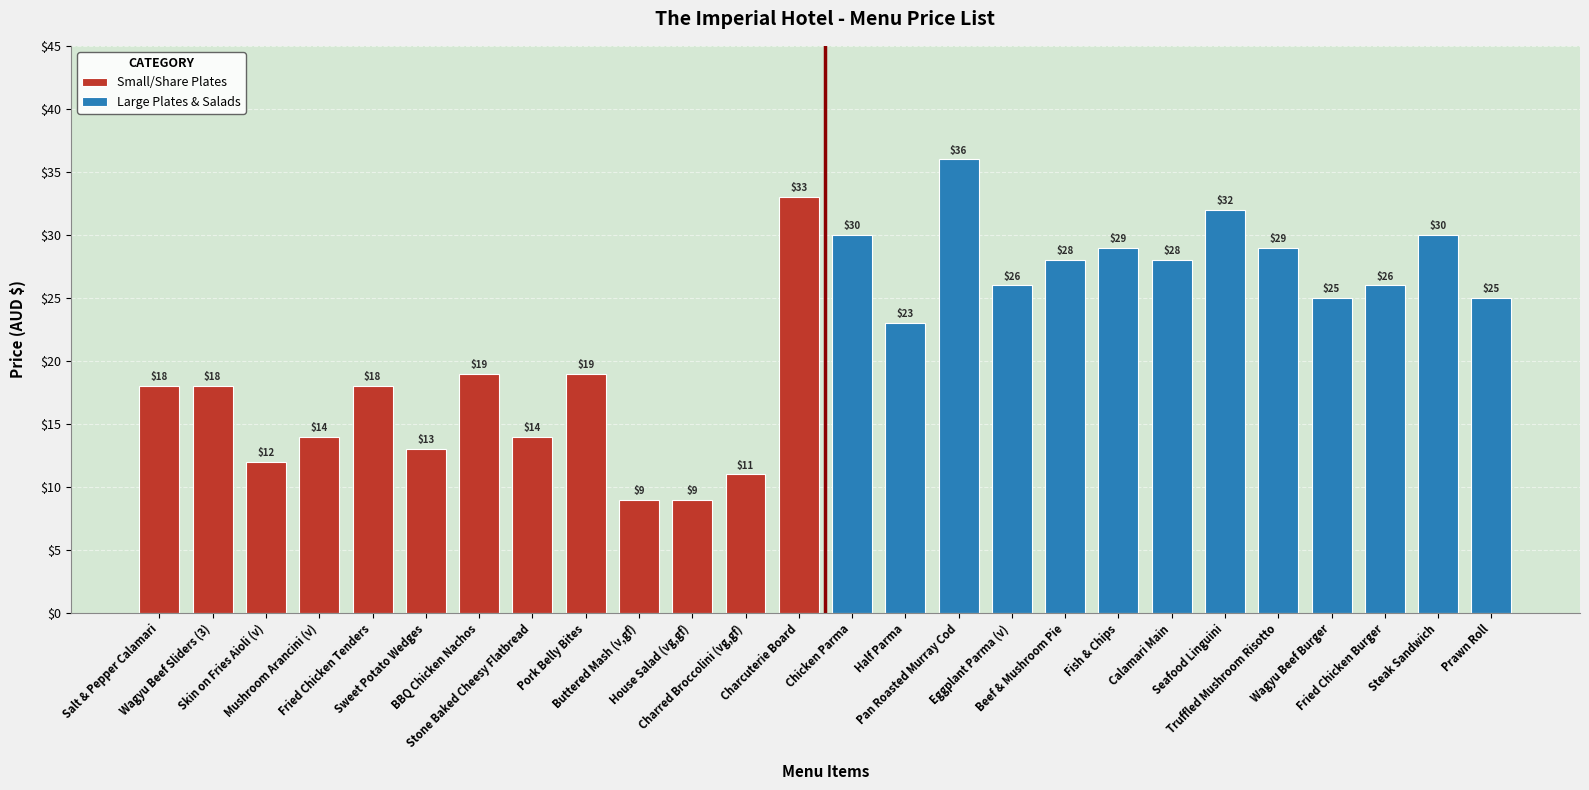

What are all the series names shown in the legend?

Small/Share Plates, Large Plates & Salads